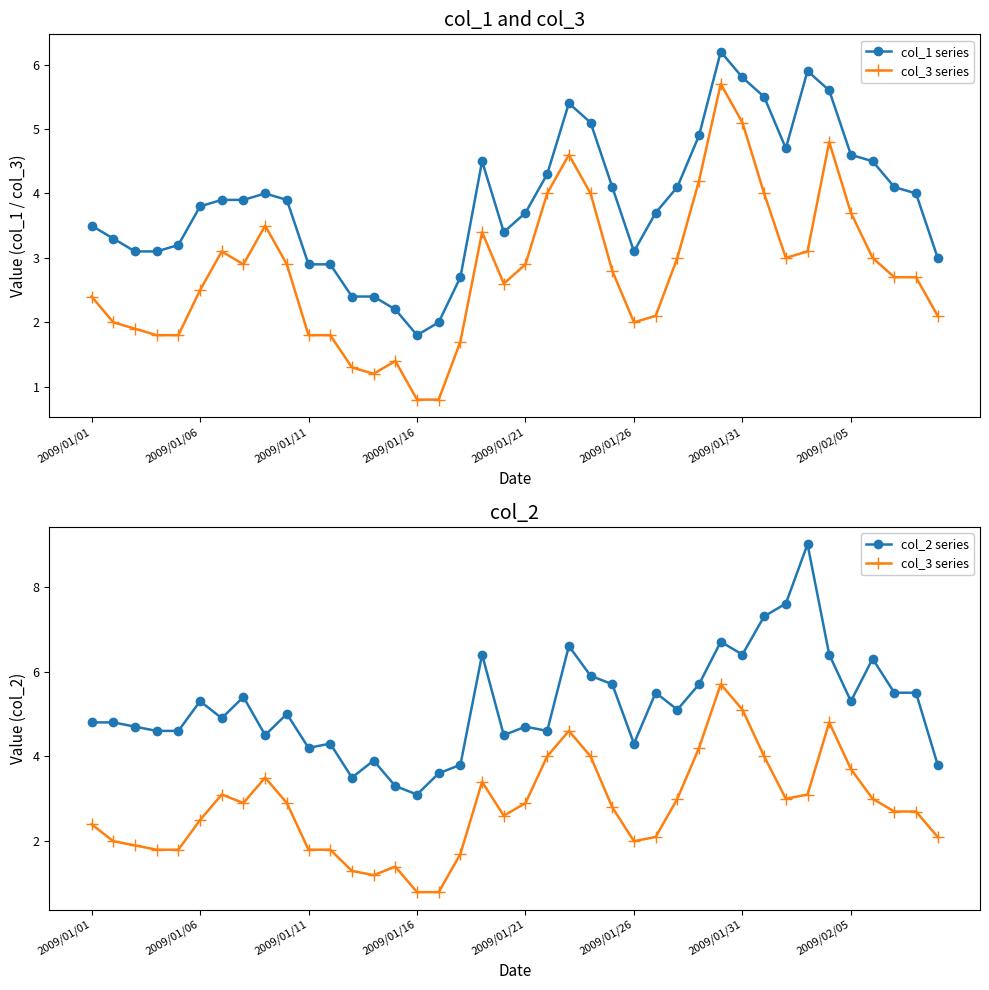

Where is col_3 series nearest to the value 3?

27